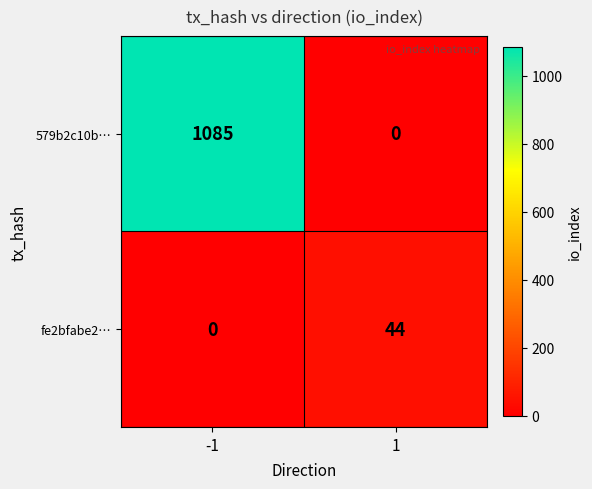

What is the highest value of the 579b2c10b… series?

1085